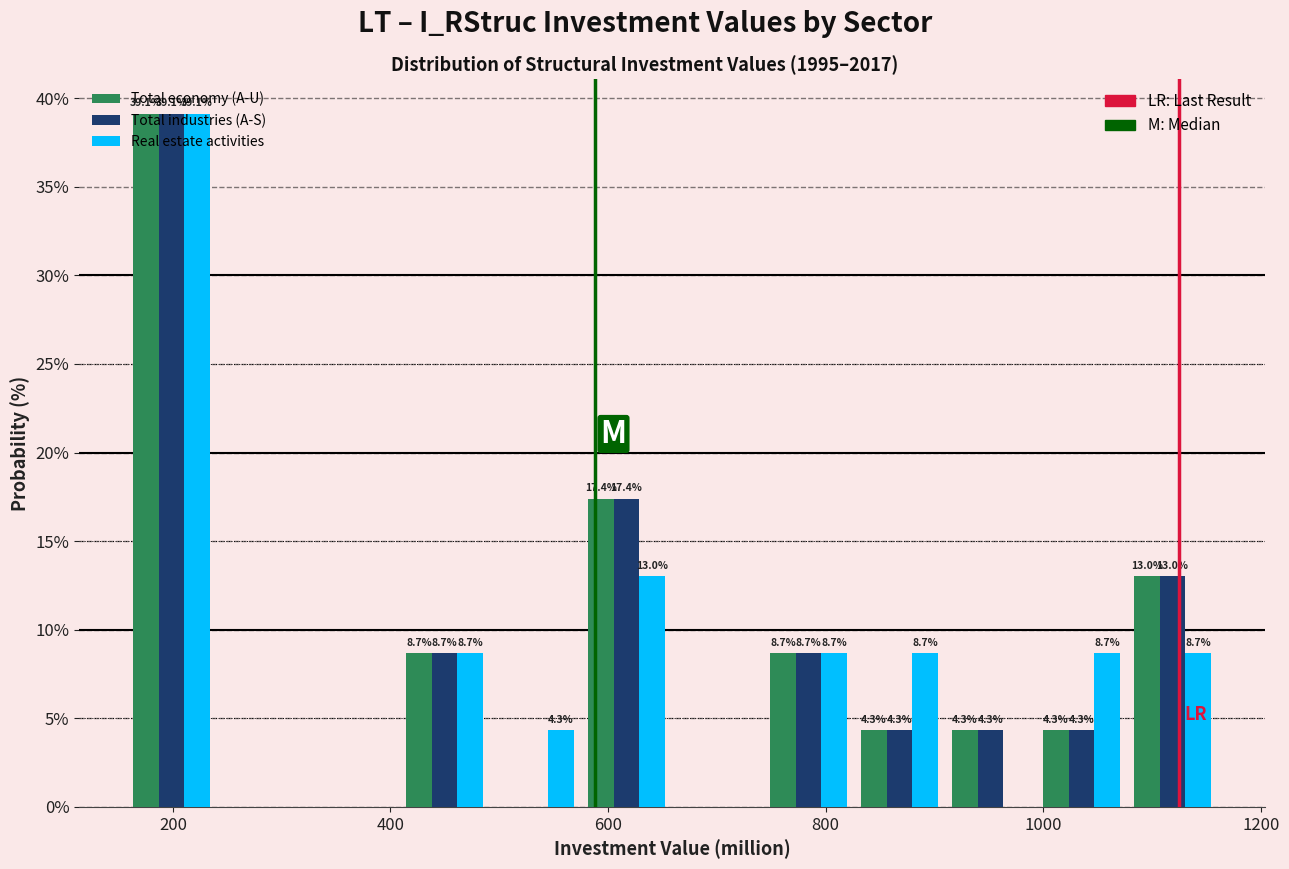

In the Total industries (A-S) series, which range on the x-axis has the tallest bar?

160 to 240